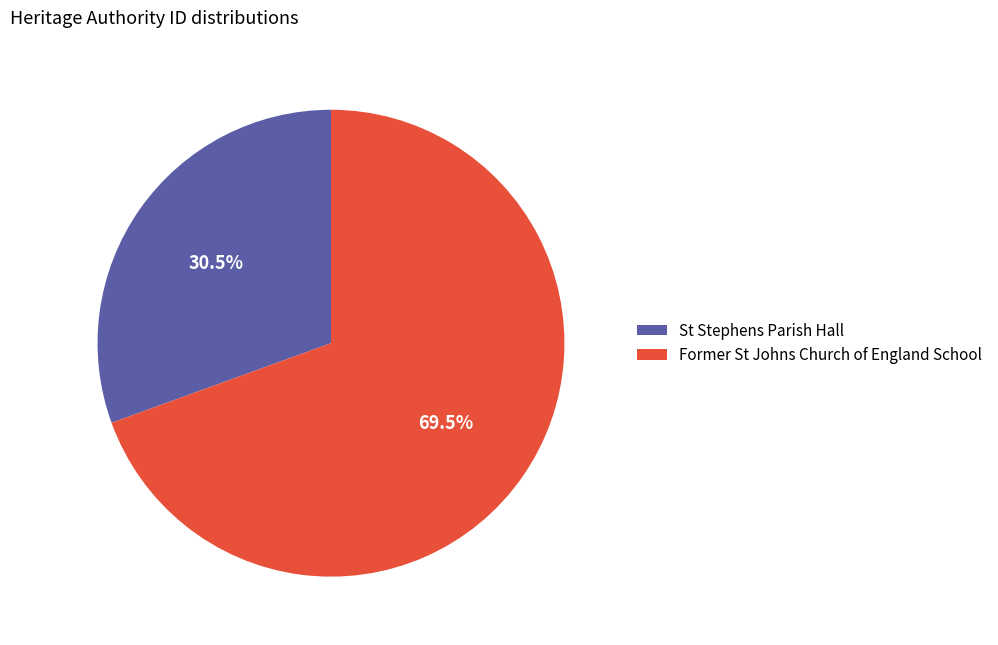

Which slice represents more than half of the pie?

Former St Johns Church of England School